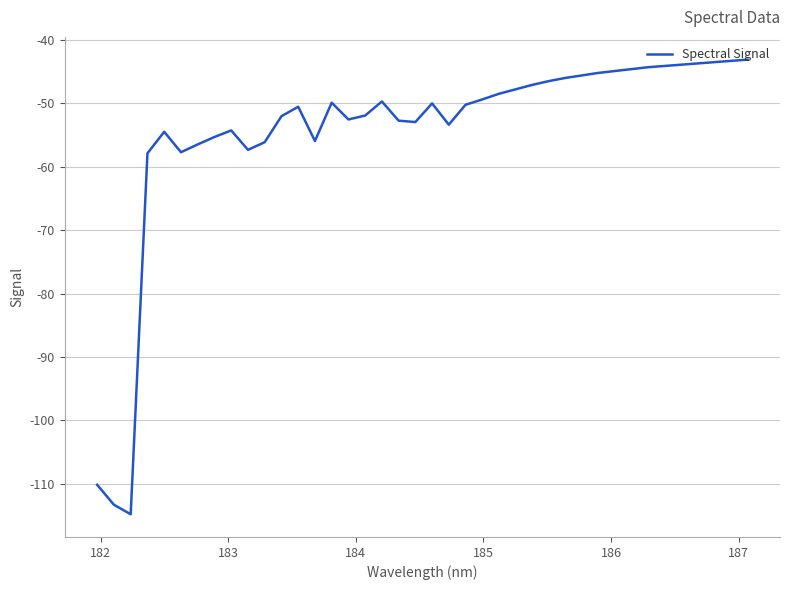

Is this an area chart (filled region under the line)?

No